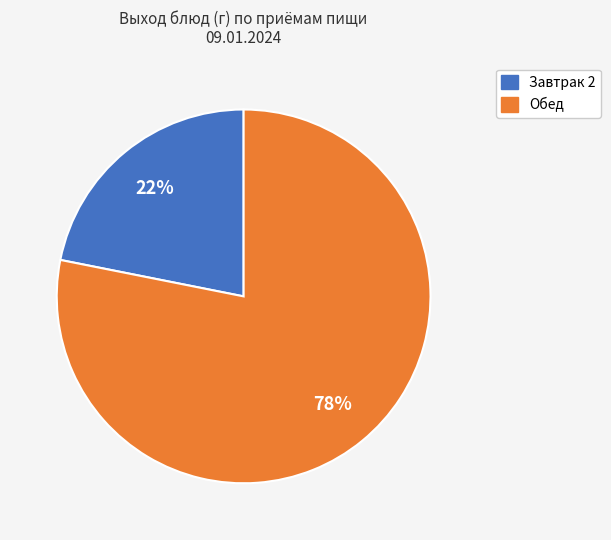

Is there a majority slice in this chart?

Yes